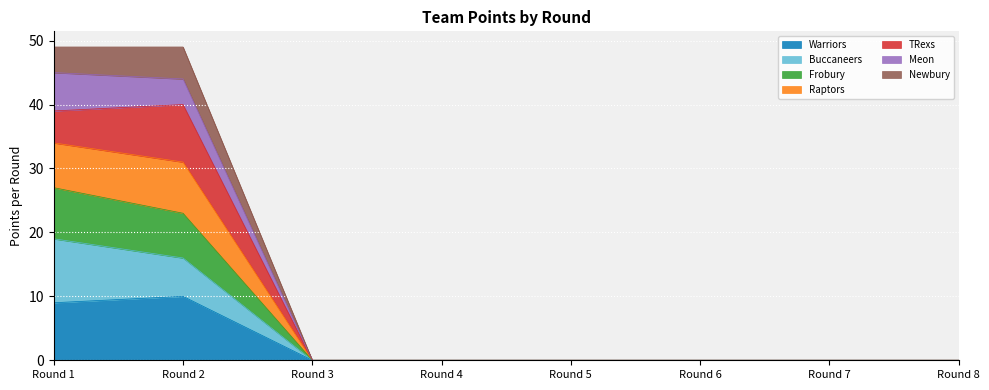

The Warriors series shows 0 at Round 3. True or false?

True